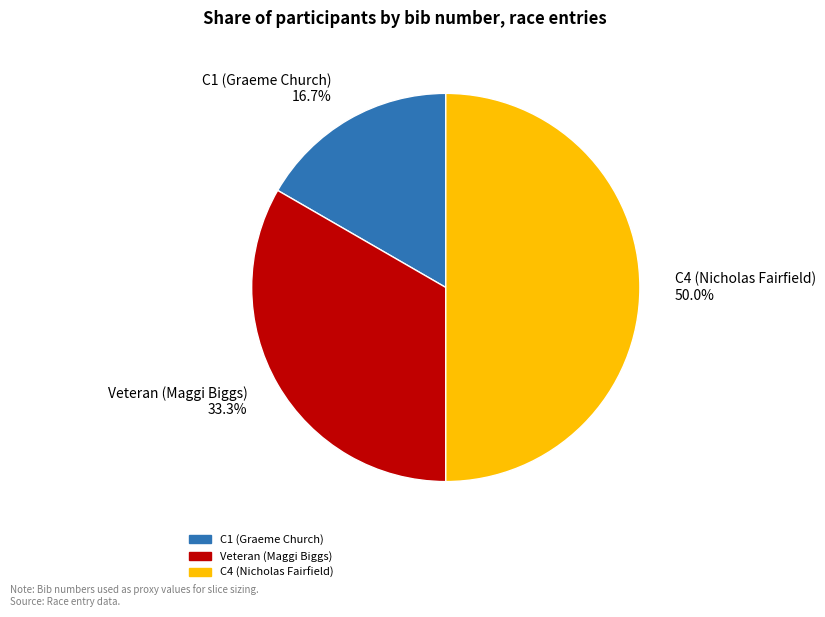

What percentage do C4 (Nicholas Fairfield) and Veteran (Maggi Biggs) together represent?

83.3%